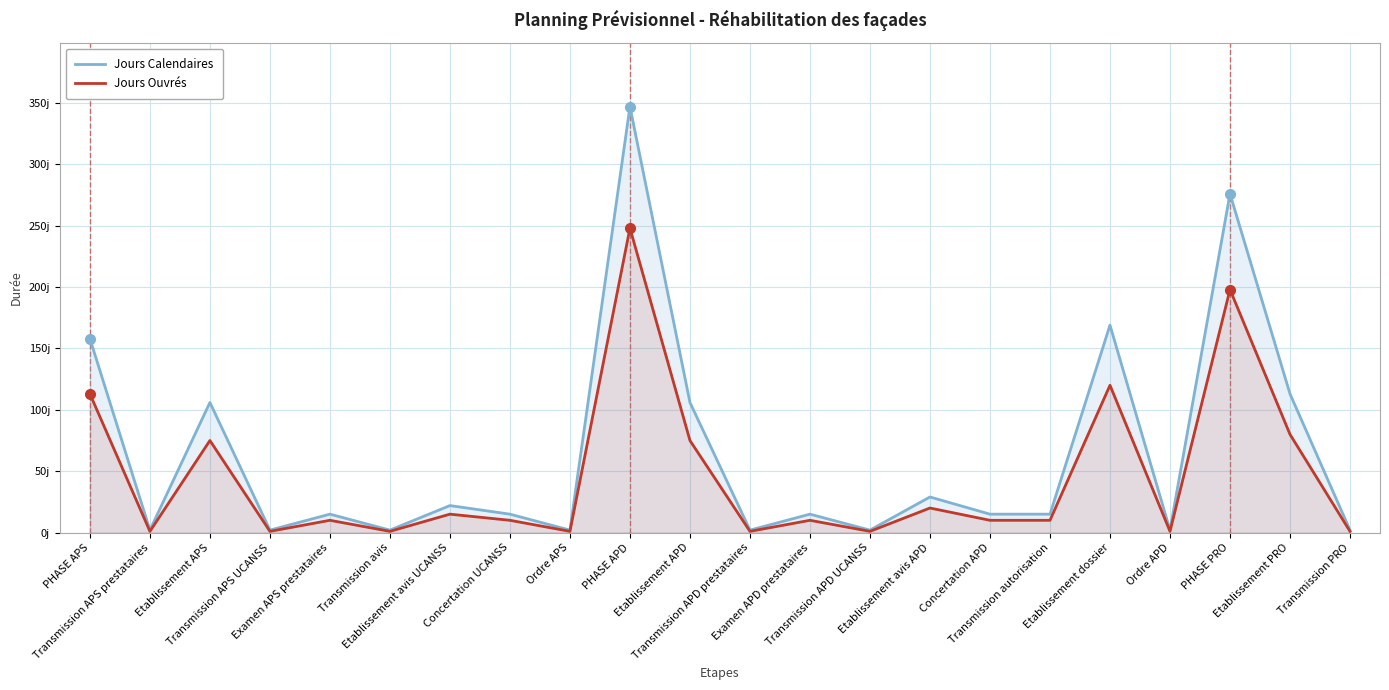

The value of Jours Ouvrés at Transmission autorisation is 5. True or false?

False